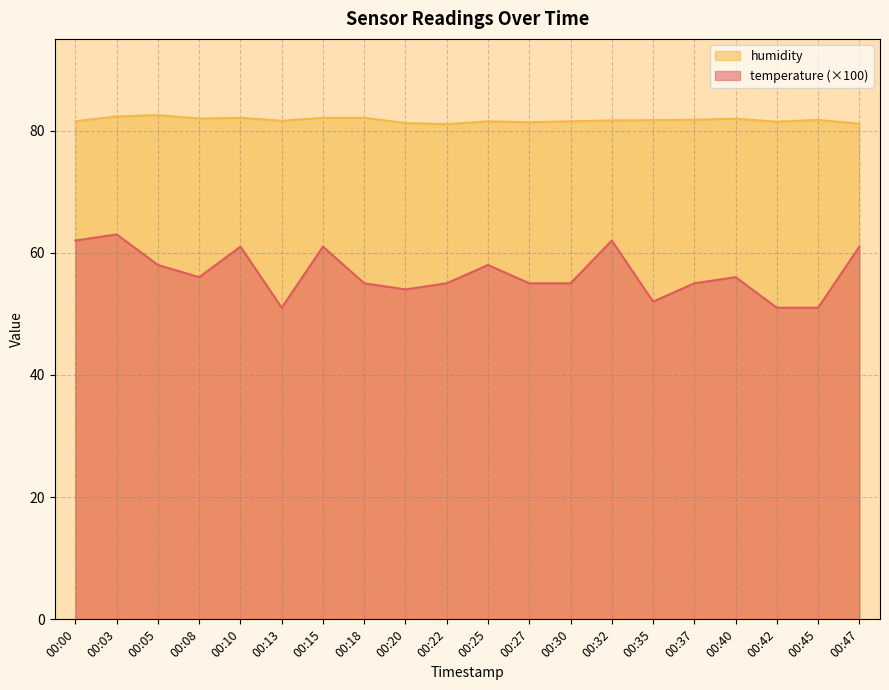

What is the average value of the temperature series?

56.6